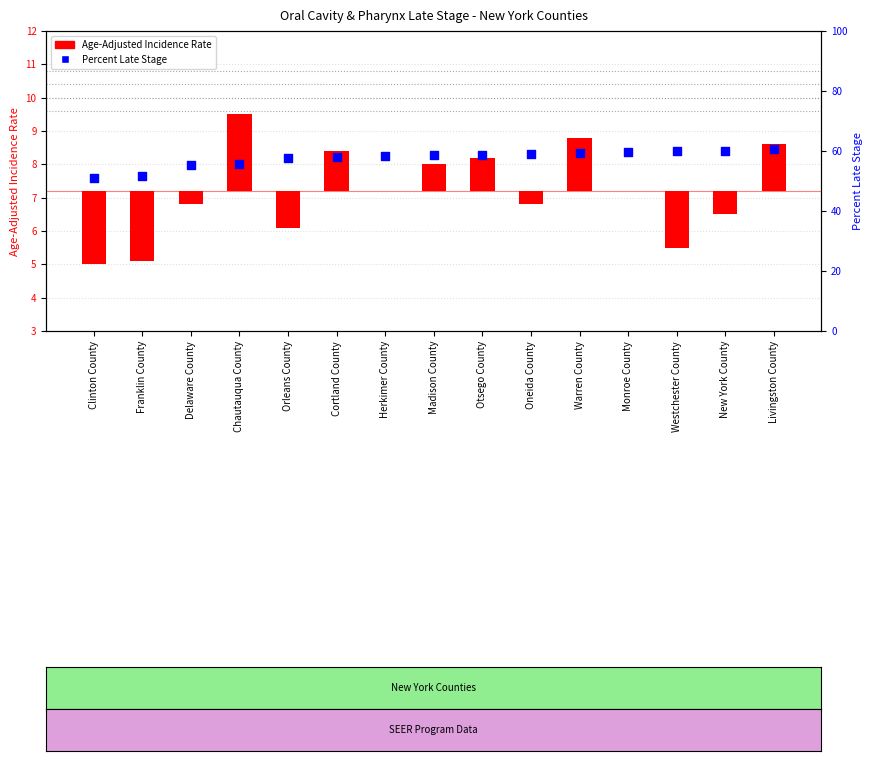

What is the change in value from Clinton County to Delaware County?

+4.4